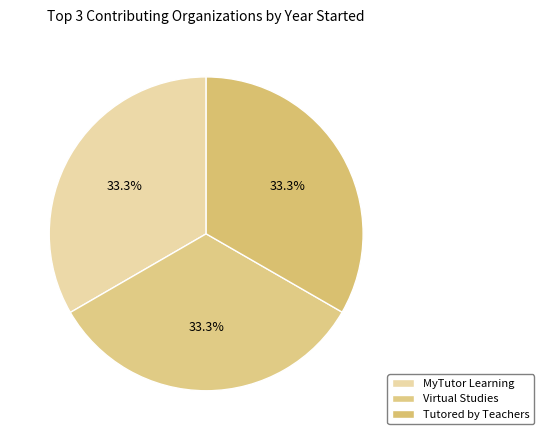

Count the number of slices in the pie.

3